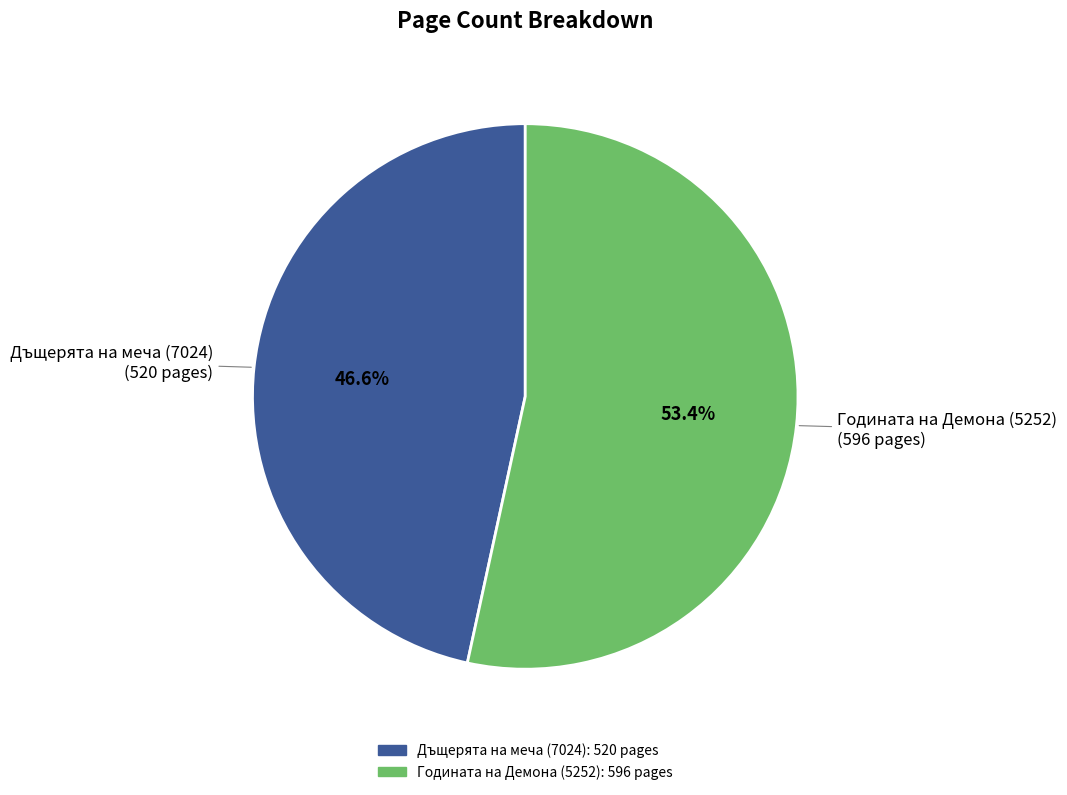

Is there any slice that represents more than half of the pie?

Yes